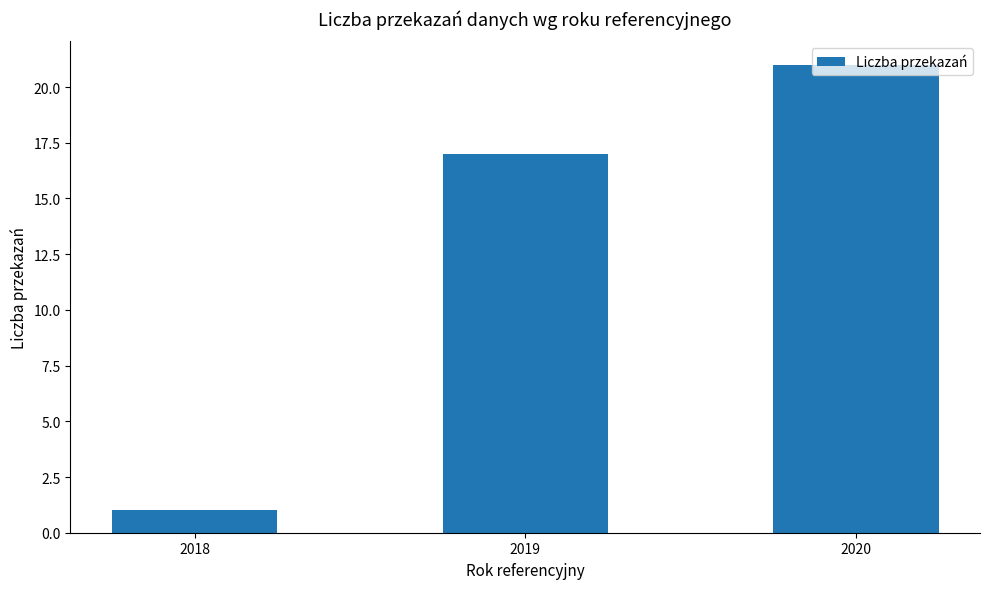

What is the value of the 1st bar from the left?

1